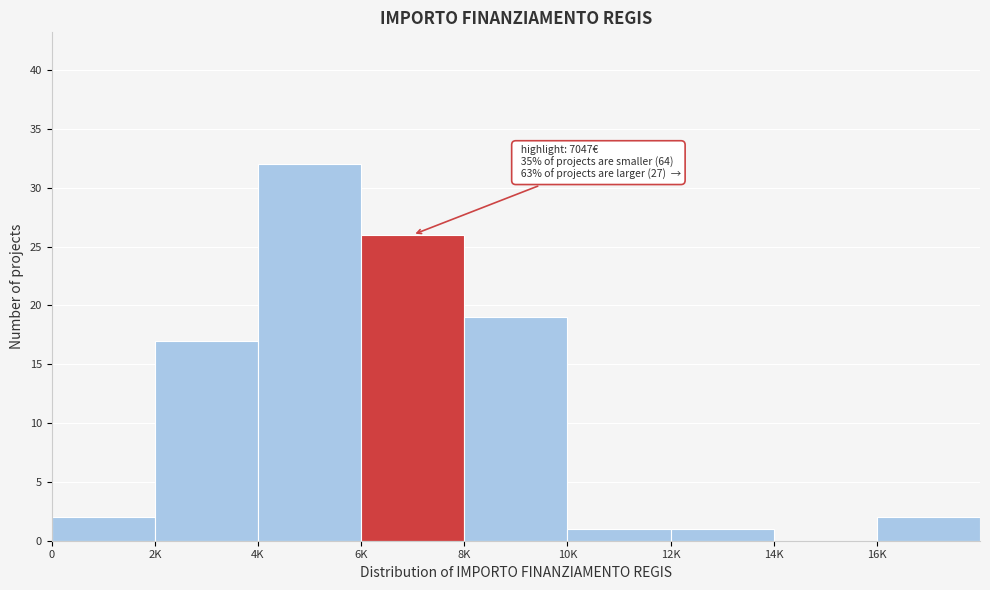

Reading left to right, list all the values displayed in this chart.

0=2	2K=17	4K=32	6K=26	8K=19	10K=1	12K=1	14K=0	16K=2